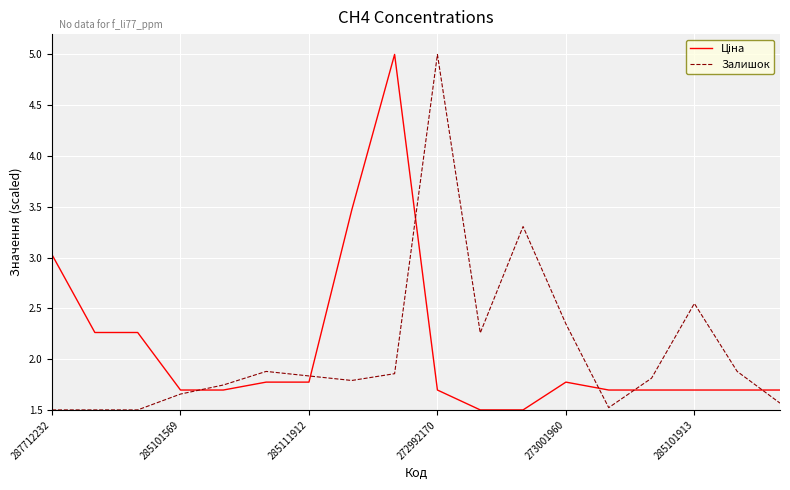

What is the difference between the maximum and minimum values in the Залишок series?

3.5